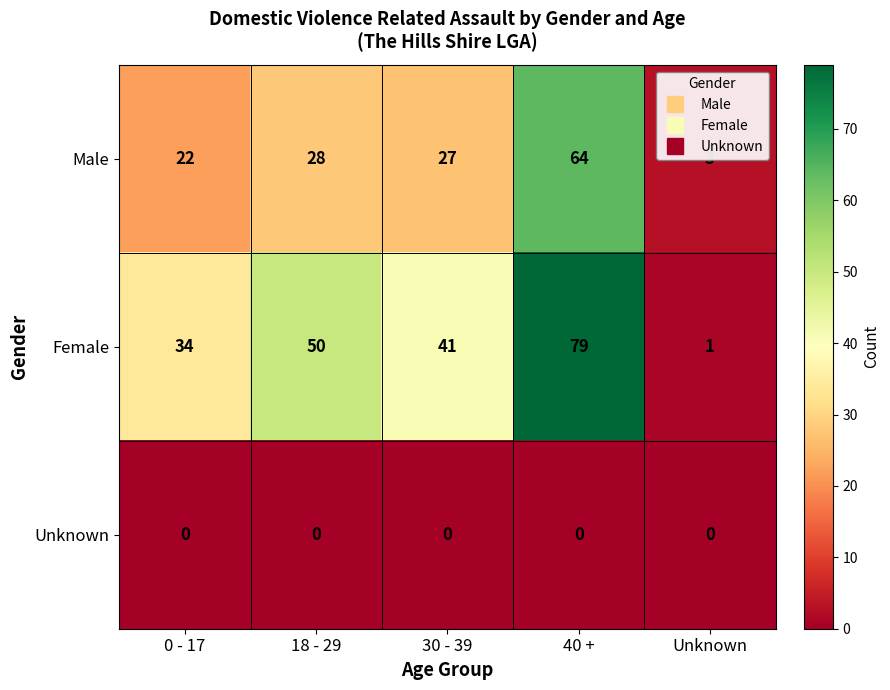

Count the number of categories in the chart.

5